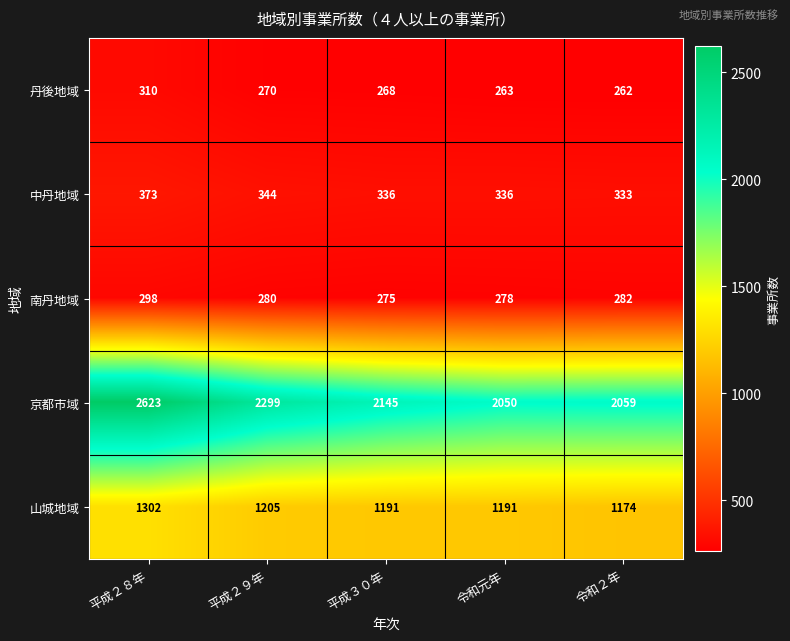

Reading left to right, what are all the values shown in this chart?

丹後地域: 平成２８年=310	平成２９年=270	平成３０年=268	令和元年=263	令和２年=262
中丹地域: 平成２８年=373	平成２９年=344	平成３０年=336	令和元年=336	令和２年=333
南丹地域: 平成２８年=298	平成２９年=280	平成３０年=275	令和元年=278	令和２年=282
京都市域: 平成２８年=2623	平成２９年=2299	平成３０年=2145	令和元年=2050	令和２年=2059
山城地域: 平成２８年=1302	平成２９年=1205	平成３０年=1191	令和元年=1191	令和２年=1174